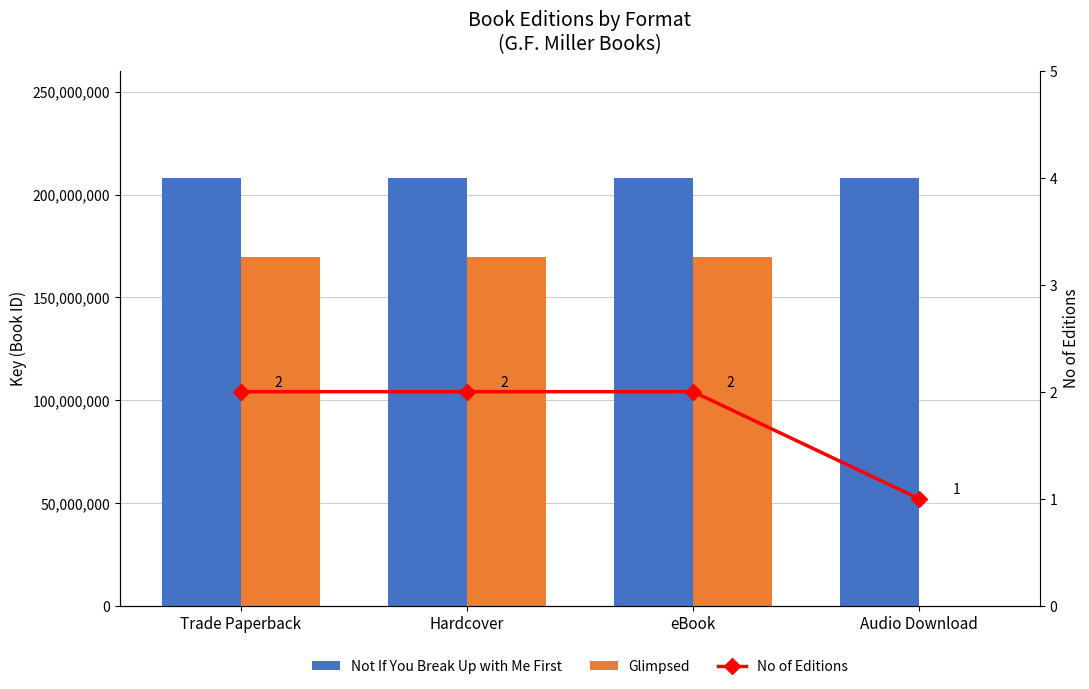

At Audio Download, list the series in order from largest to smallest.

Not If You Break Up with Me First, No of Editions, Glimpsed